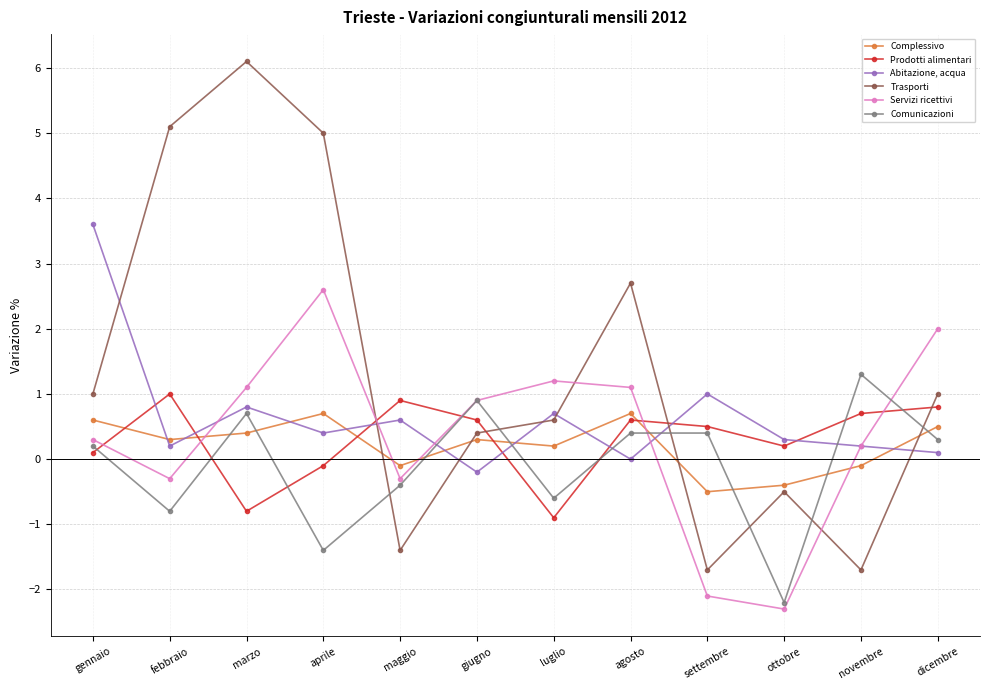

What is the difference between the highest and lowest values at ottobre?

2.6